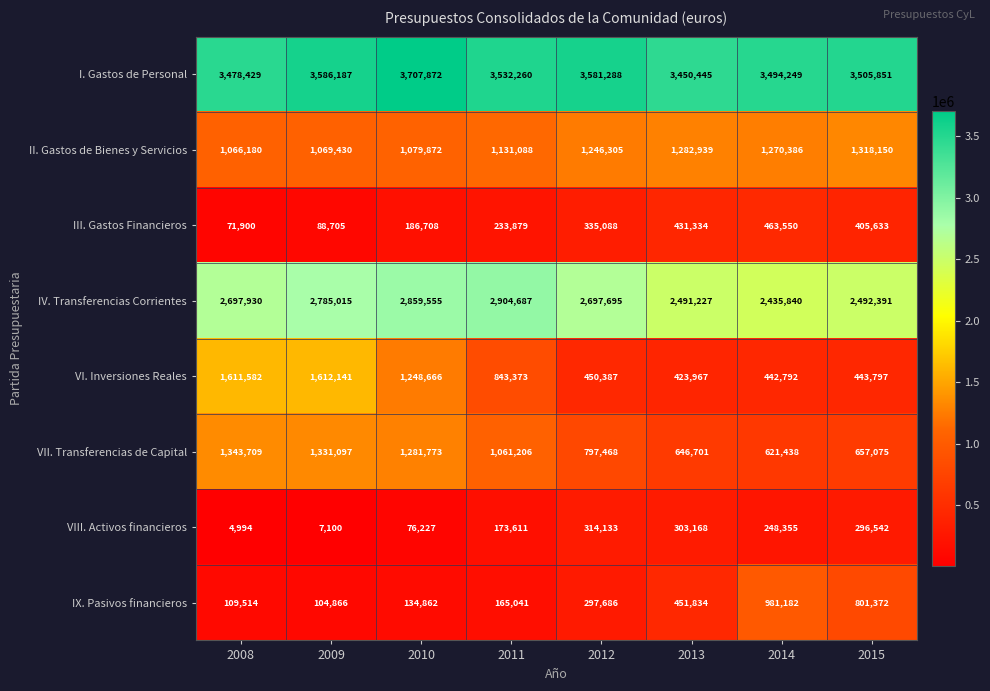

List the series in order of their peak value, highest first.

I. Gastos de Personal, IV. Transferencias Corrientes, VI. Inversiones Reales, VII. Transferencias de Capital, II. Gastos de Bienes y Servicios, IX. Pasivos financieros, III. Gastos Financieros, VIII. Activos financieros